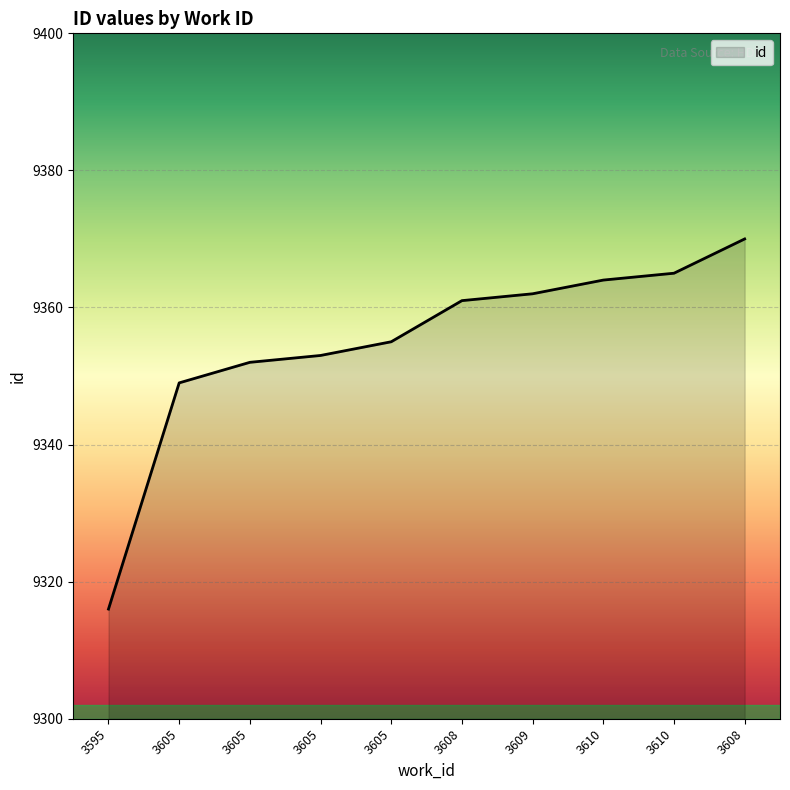

Does the chart have visible grid lines?

Yes